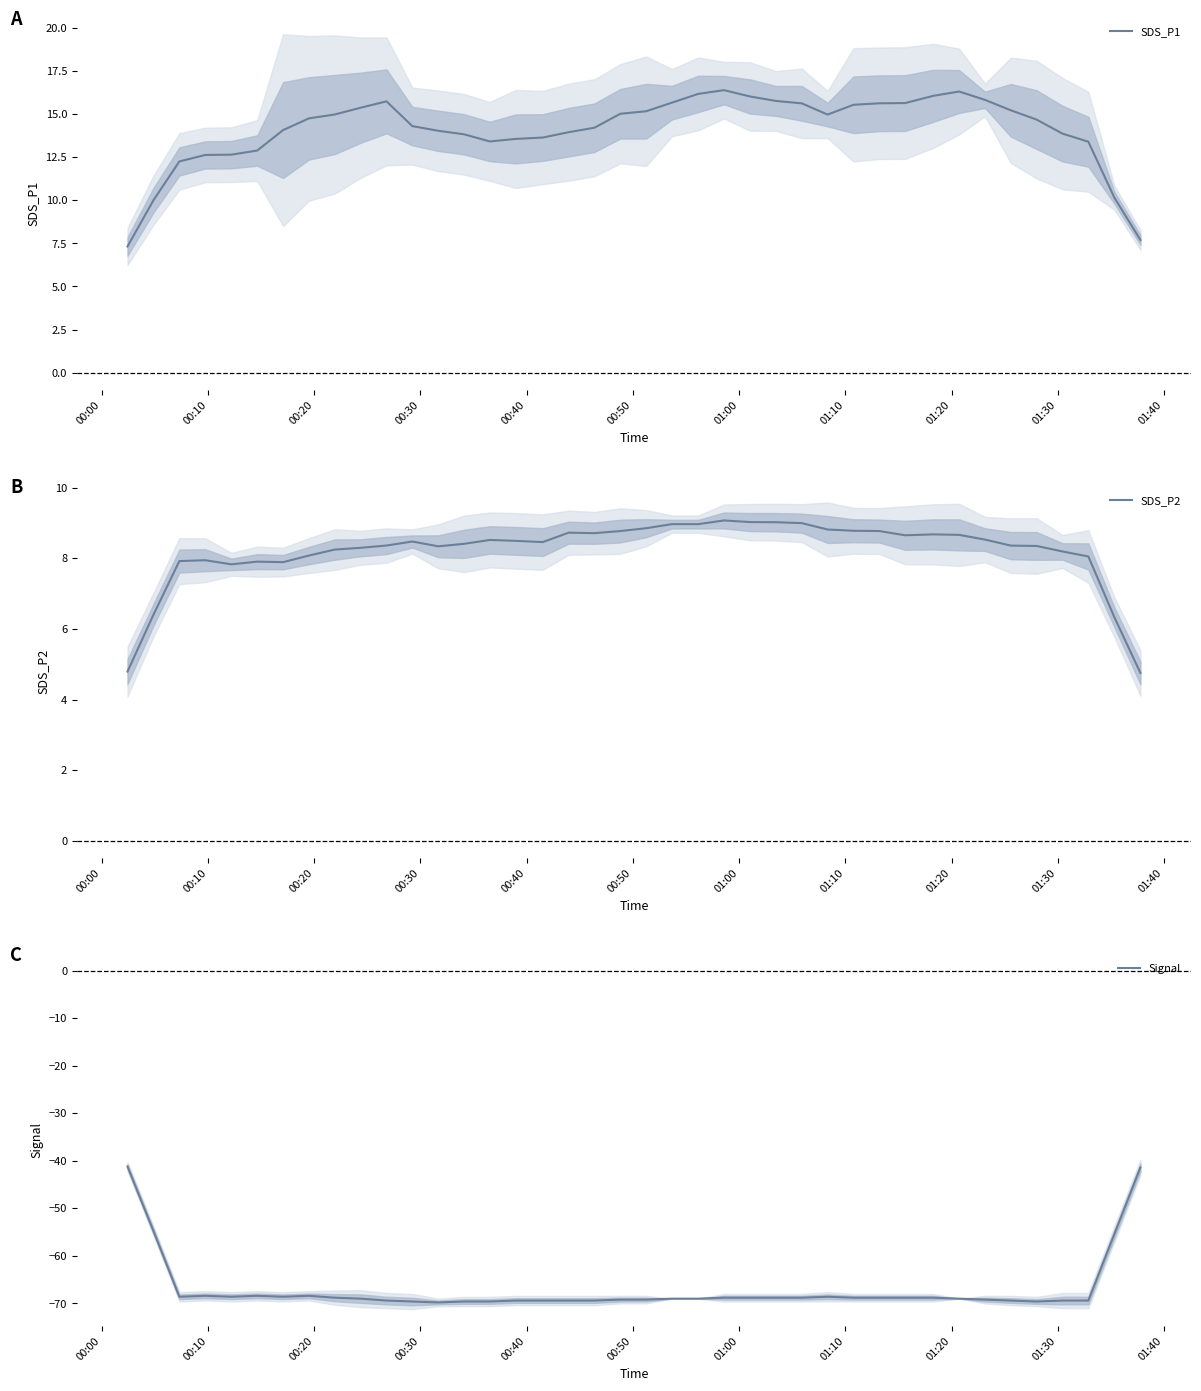

In Signal, how many points are higher than both neighbors (excluding endpoints)?

4